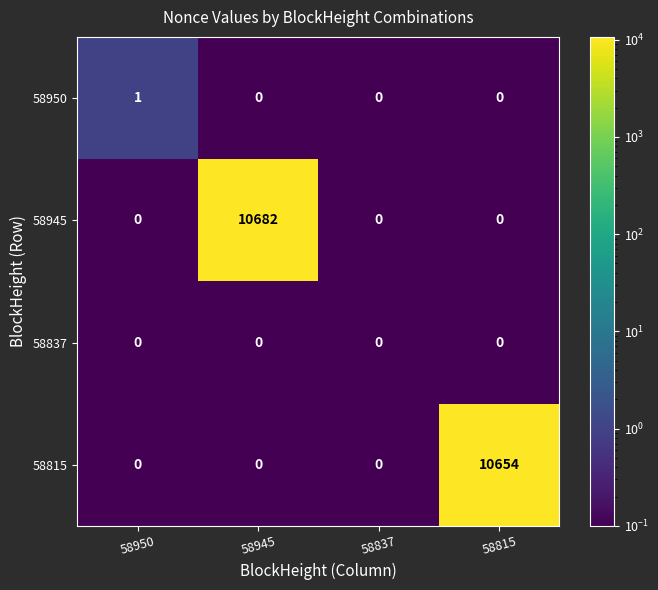

Which series has the widest spread of values?

58945